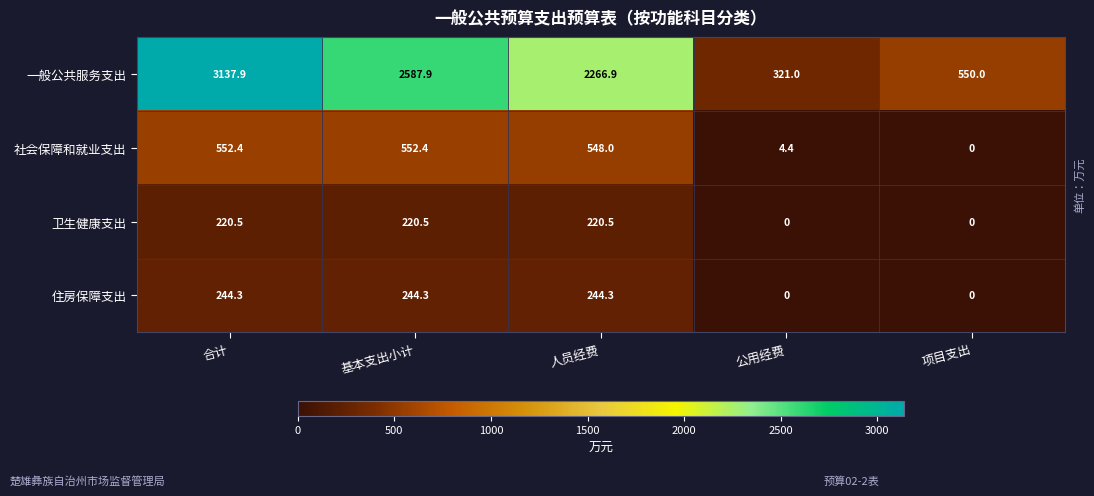

Rank the series by their maximum value, from highest to lowest.

一般公共服务支出, 社会保障和就业支出, 住房保障支出, 卫生健康支出